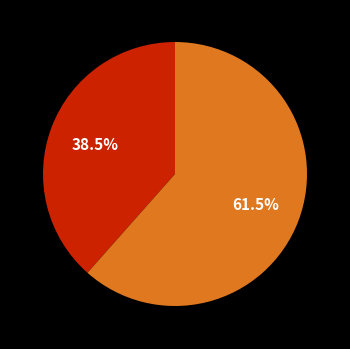

Does any single category account for the majority?

Yes